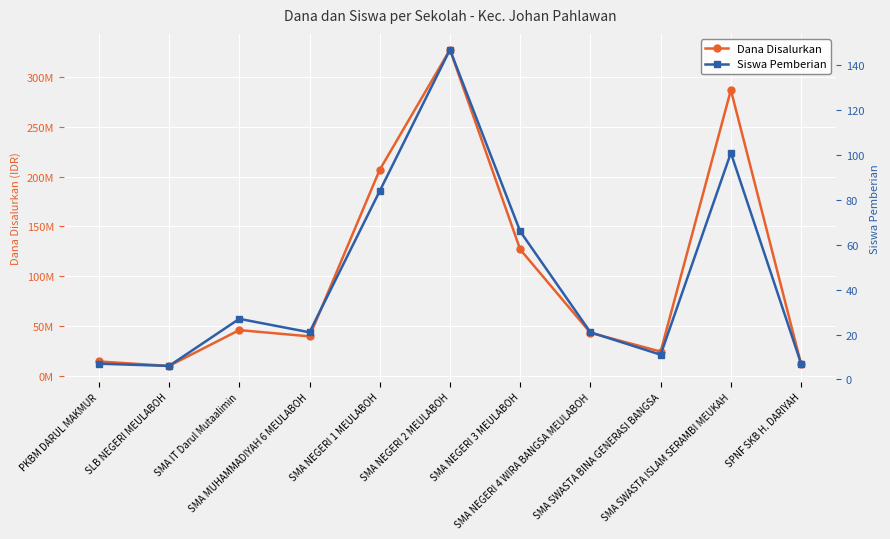

What position from the right is SMA IT Darul Mutaalimin?

9